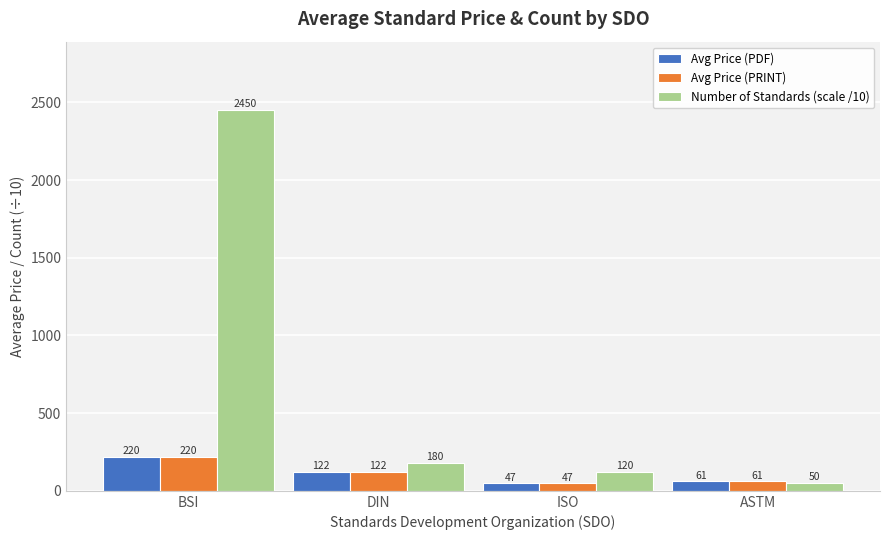

At which label does Avg Price (PDF) first exceed 122?

BSI